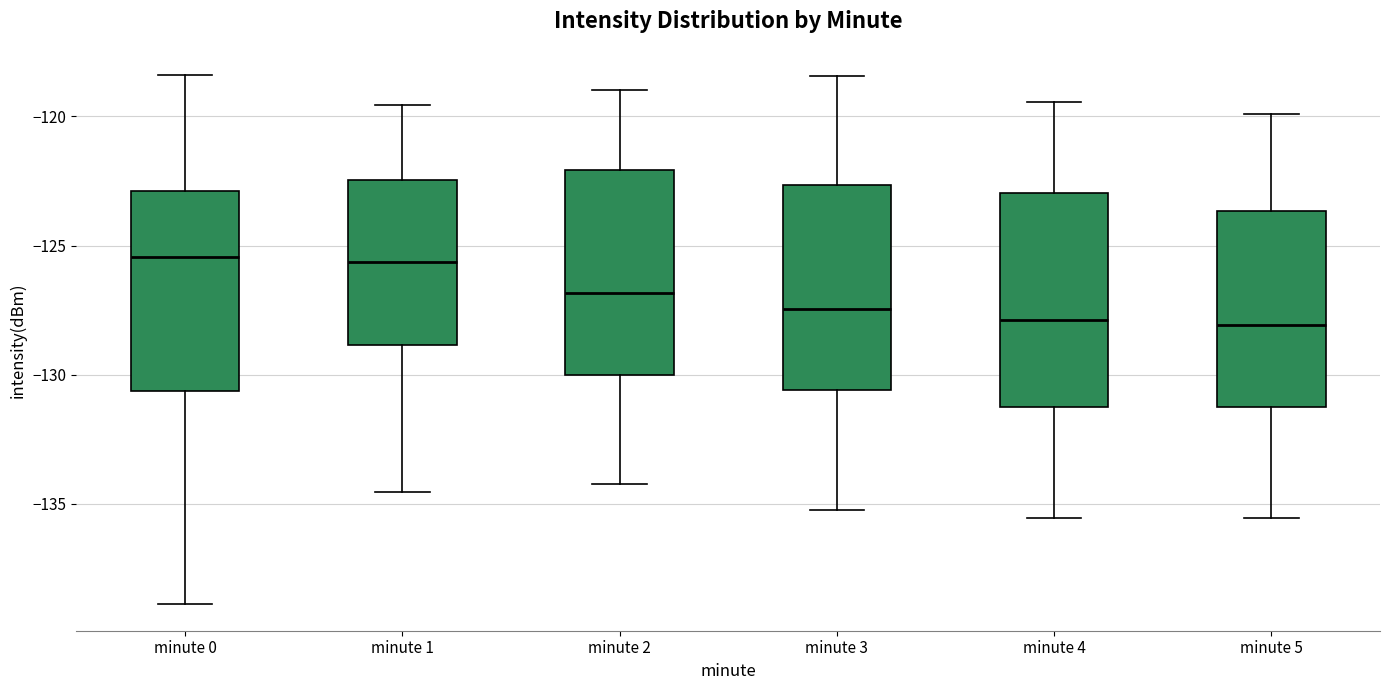

Reading left to right, transcribe this box plot: for each box, give where its median line is, the range the box spans, and where its two whiskers end, as read against the y-axis. The values are not printed on the chart, so give them approximately, as read against the axis.

minute 0: median -125.5, box -130.5 to -123.0, whiskers -139.0 to -118.5
minute 1: median -125.5, box -129.0 to -122.5, whiskers -134.5 to -119.5
minute 2: median -127.0, box -130.0 to -122.0, whiskers -134.0 to -119.0
minute 3: median -127.5, box -130.5 to -122.5, whiskers -135.0 to -118.5
minute 4: median -128.0, box -131.0 to -123.0, whiskers -135.5 to -119.5
minute 5: median -128.0, box -131.0 to -123.5, whiskers -135.5 to -120.0